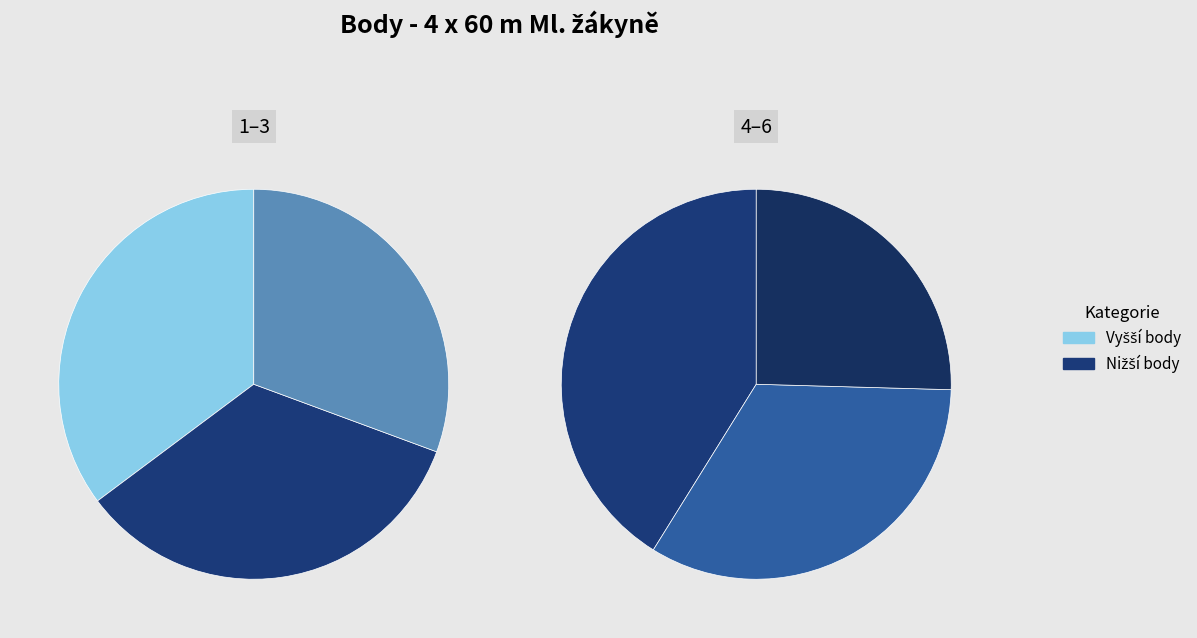

Does any single category account for the majority?

No